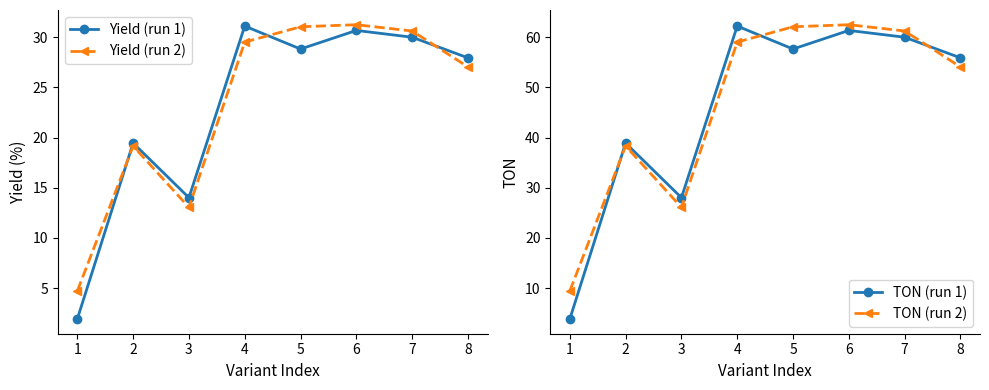

How many lines are shown in the chart?

4